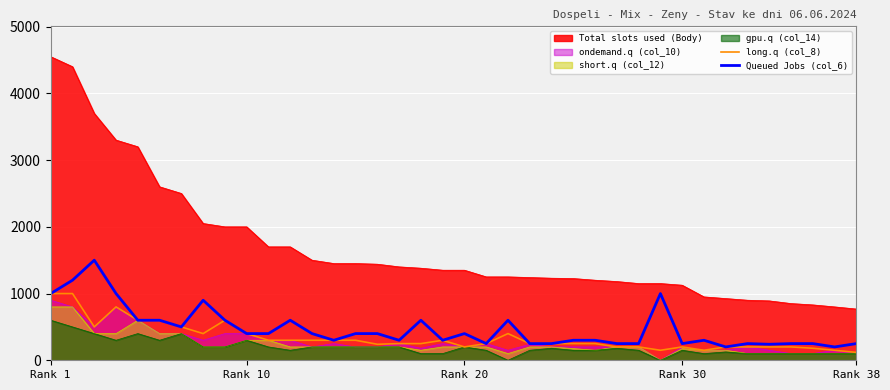

How many interior local peaks does the long.q (col_8) series have?

5